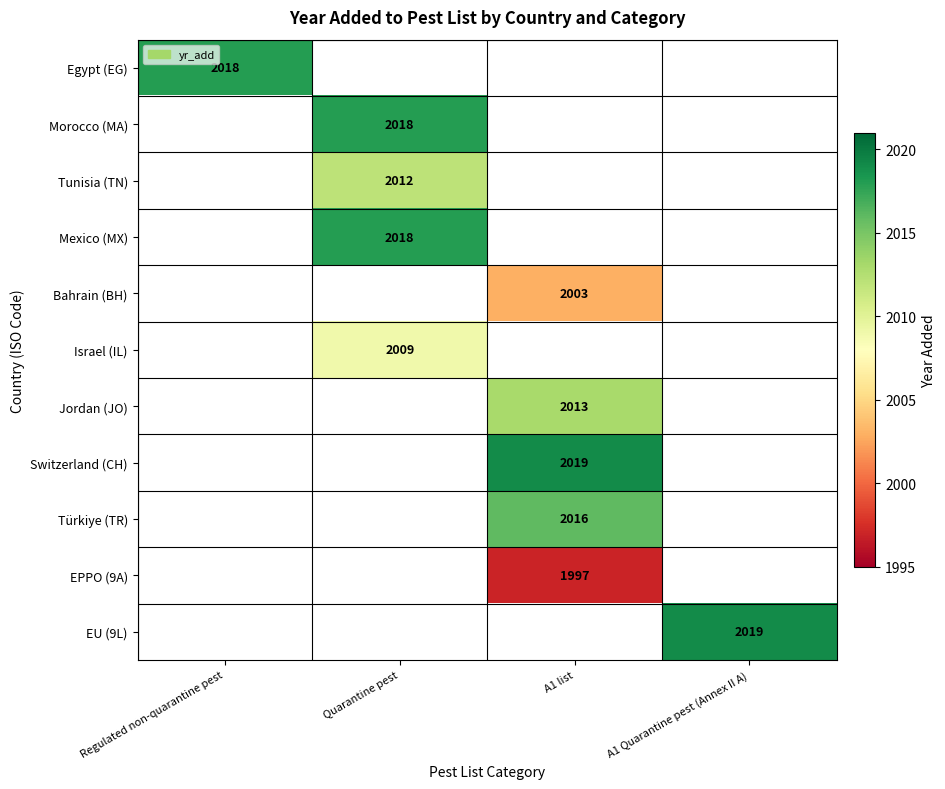

The Israel (IL) series shows 492 at Quarantine pest. True or false?

False